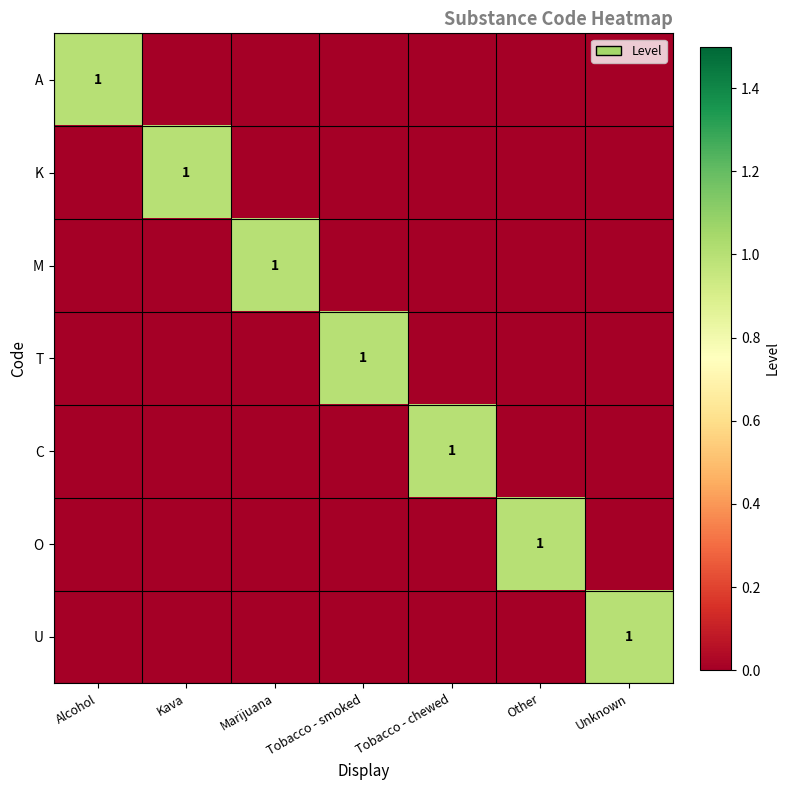

Between Unknown and Alcohol, which is larger?

Alcohol